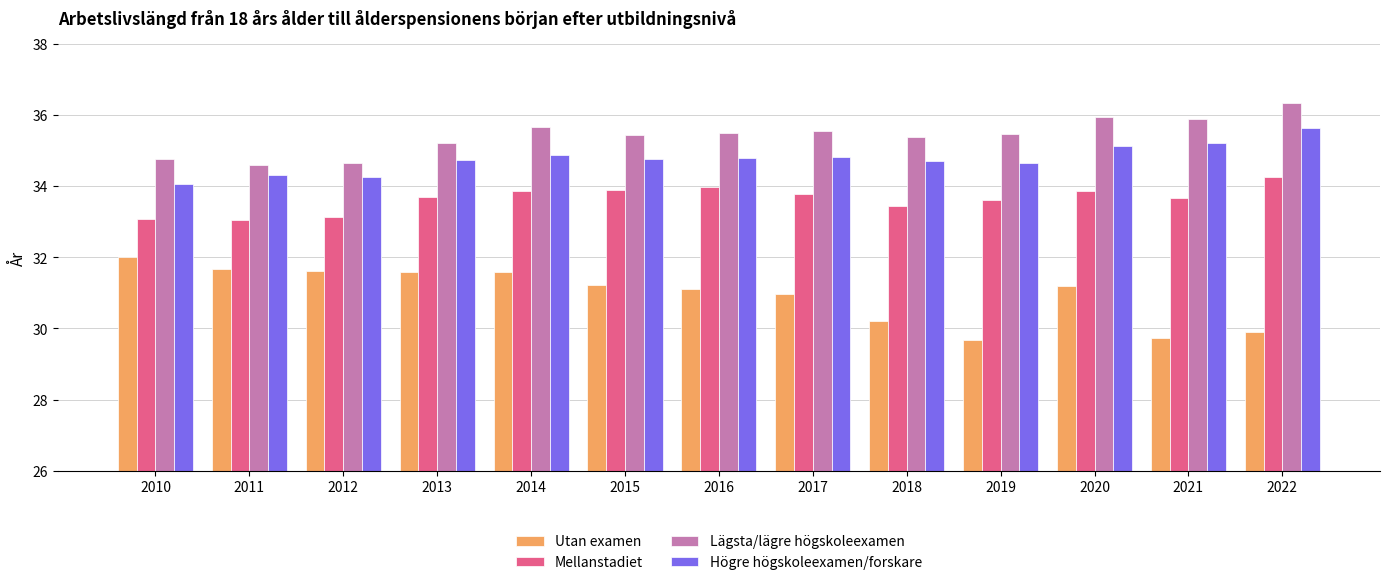

At how many categories does at least one series exceed 31?

13